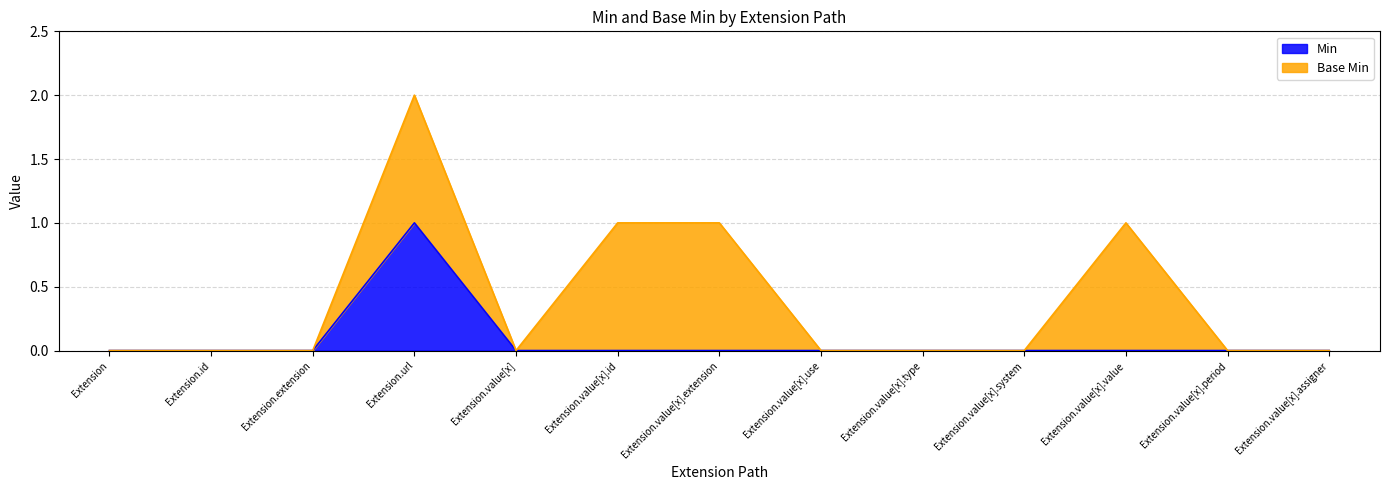

Rank the categories by value from highest to lowest.

Extension.url, Extension, Extension.id, Extension.extension, Extension.value[x], Extension.value[x].id, Extension.value[x].extension, Extension.value[x].use, Extension.value[x].type, Extension.value[x].system, Extension.value[x].value, Extension.value[x].period, Extension.value[x].assigner